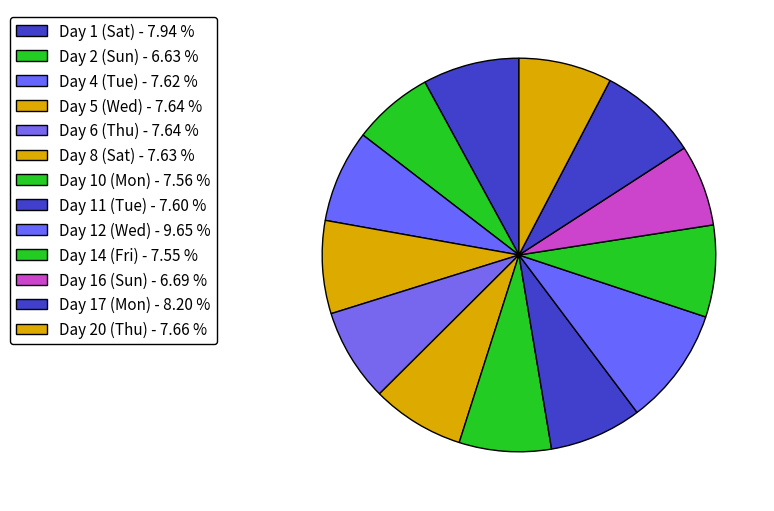

Which category has the smallest portion of the pie?

Day 2 (Sun)